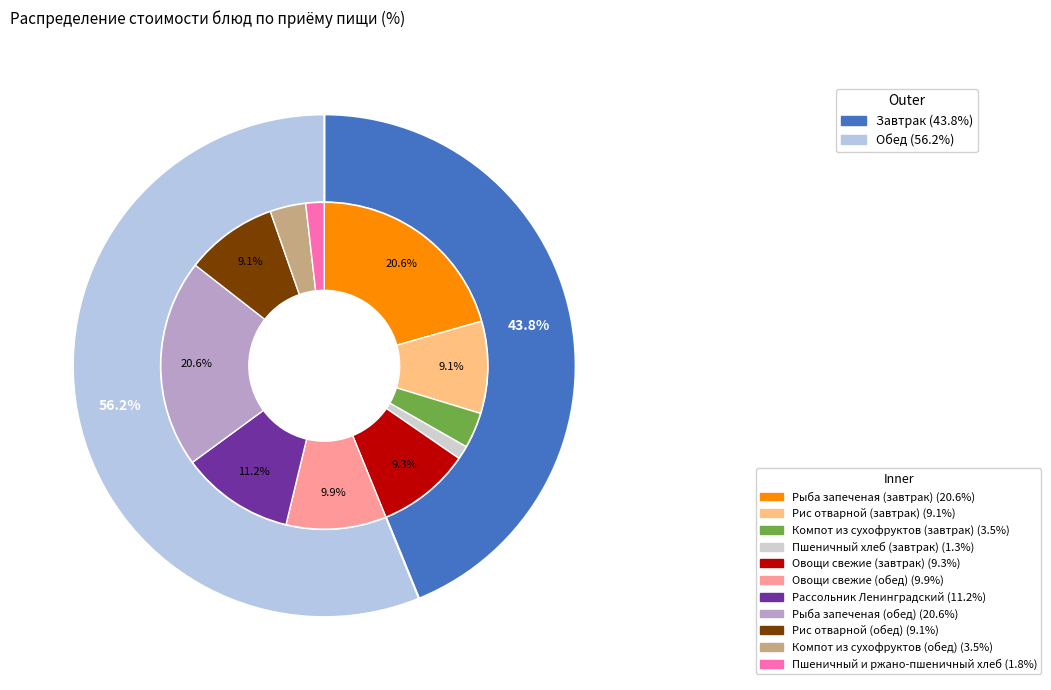

To the nearest percent, what is the average slice percentage?

9%